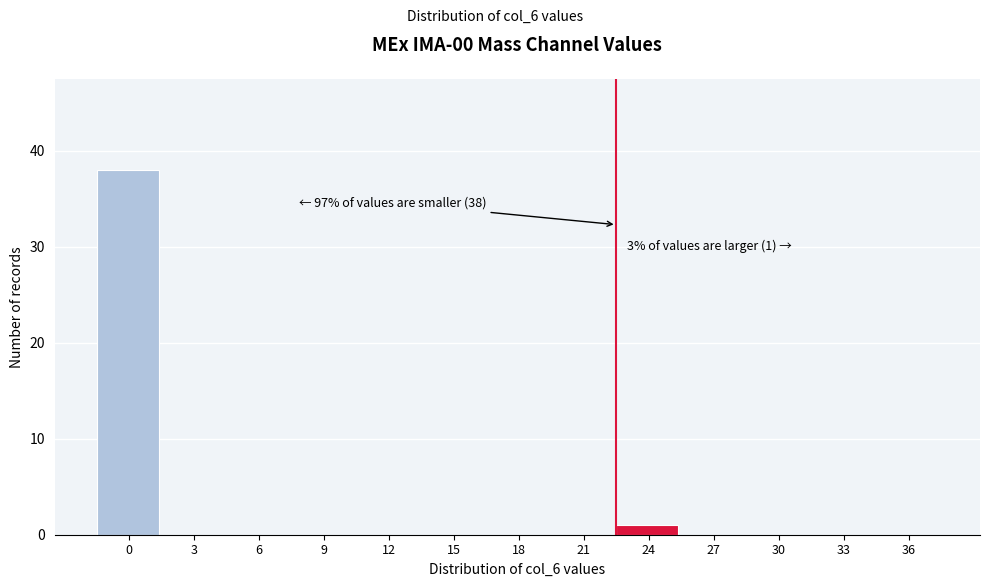

Reading right to left, list all the values displayed in this chart.

36=0	33=0	30=0	27=0	24=1	21=0	18=0	15=0	12=0	9=0	6=0	3=0	0=38